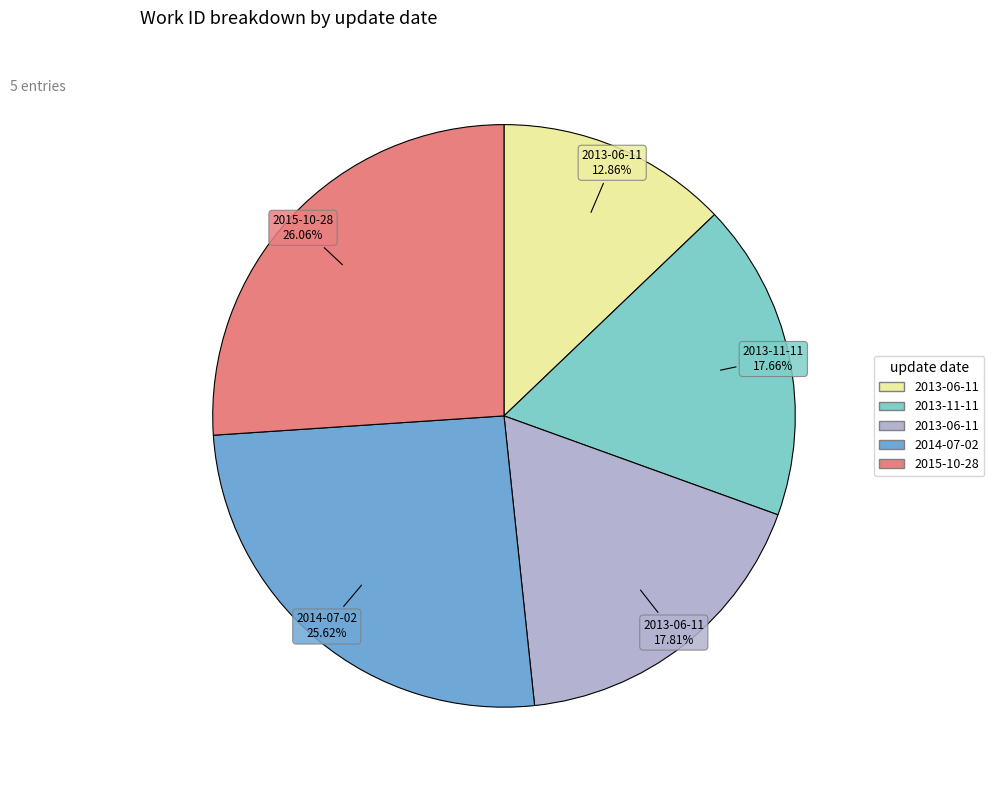

Is there any slice that represents more than half of the pie?

No